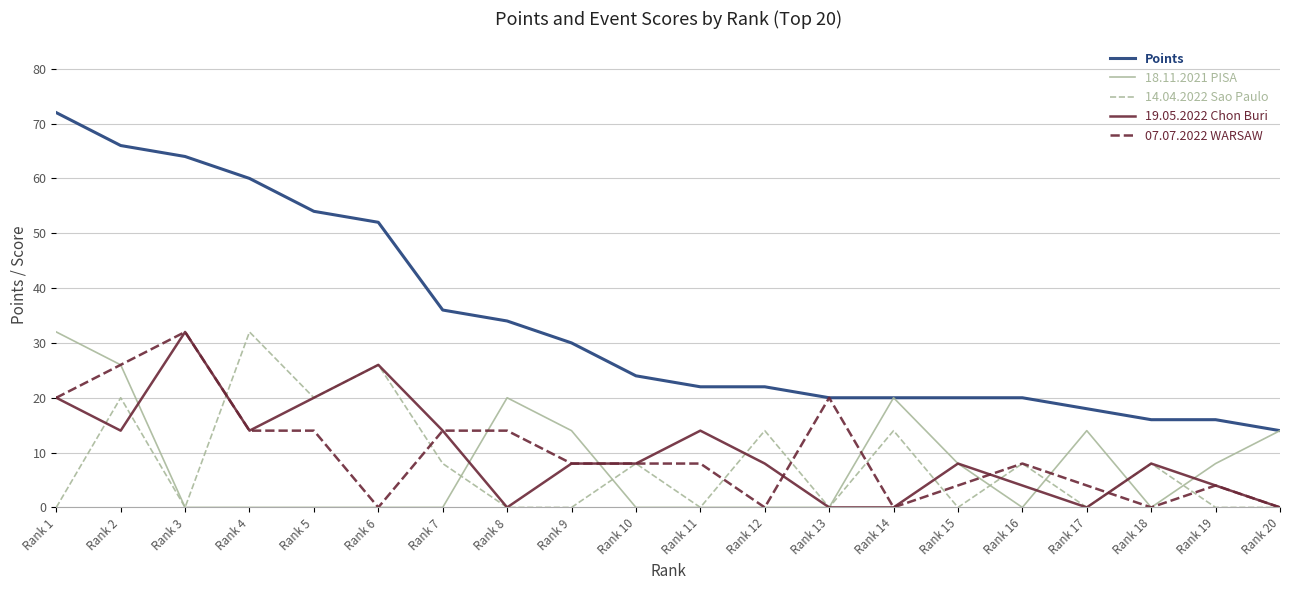

Read the 18.11.2021 PISA value at Rank 9, to the nearest 10.

10